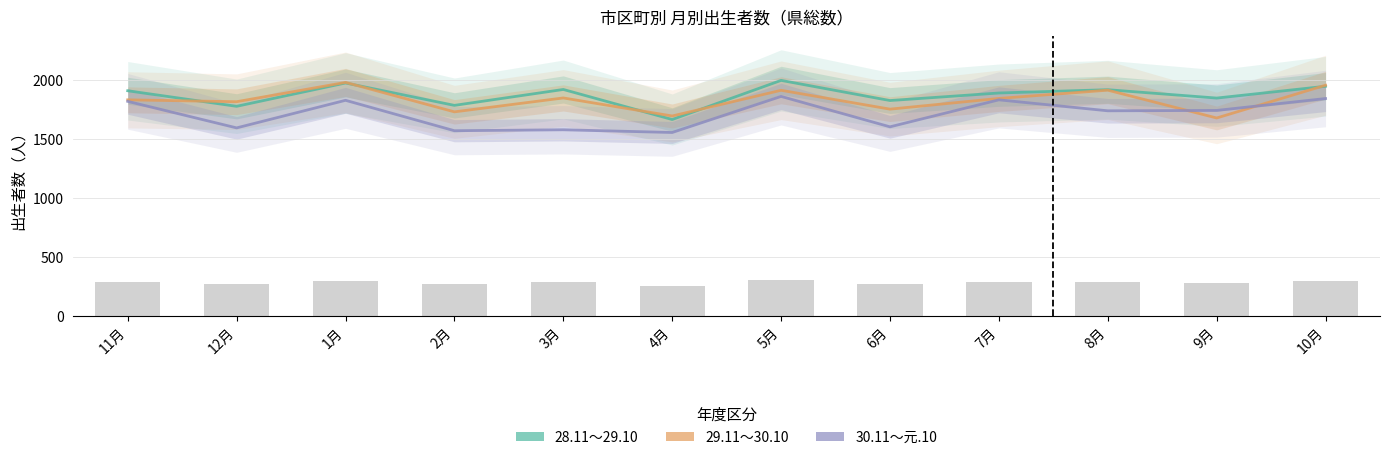

Reading left to right, list all the values displayed in this chart.

28.11~29.10: 11月=1909	12月=1777	1月=1975	2月=1785	3月=1920	4月=1665	5月=1997	6月=1826	7月=1890	8月=1918	9月=1847	10月=1947
29.11~30.10: 11月=1832	12月=1816	1月=1980	2月=1730	3月=1848	4月=1695	5月=1913	6月=1753	7月=1844	8月=1914	9月=1678	10月=1956
30.11~元.10: 11月=1819	12月=1594	1月=1828	2月=1570	3月=1578	4月=1555	5月=1861	6月=1603	7月=1832	8月=1739	9月=1742	10月=1843